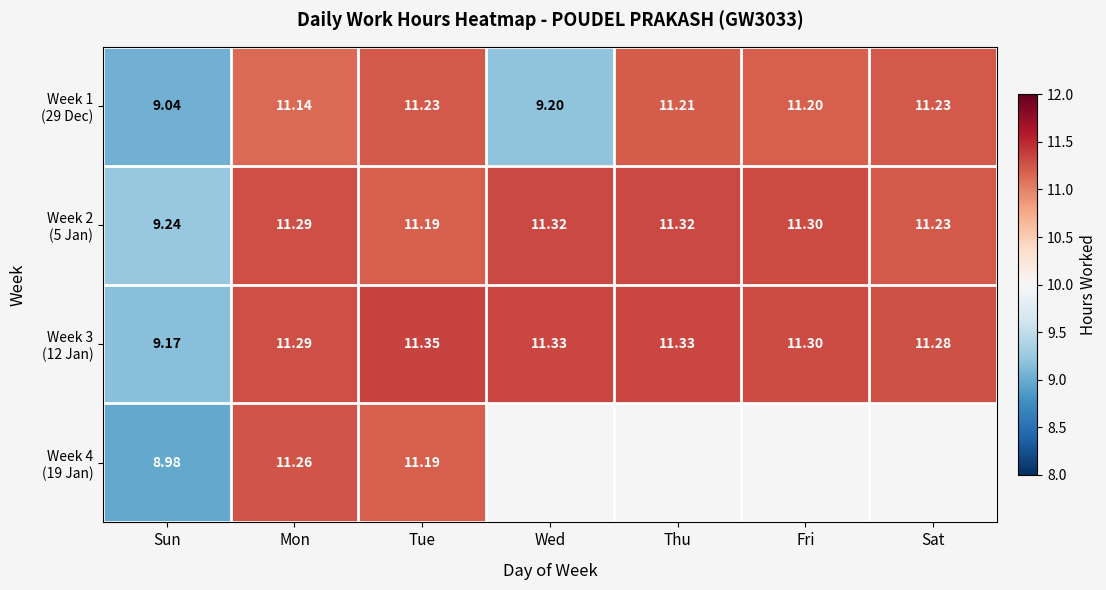

Rank the series by their maximum value, from highest to lowest.

Week 3 (12 Jan), Week 2 (5 Jan), Week 4 (19 Jan), Week 1 (29 Dec)